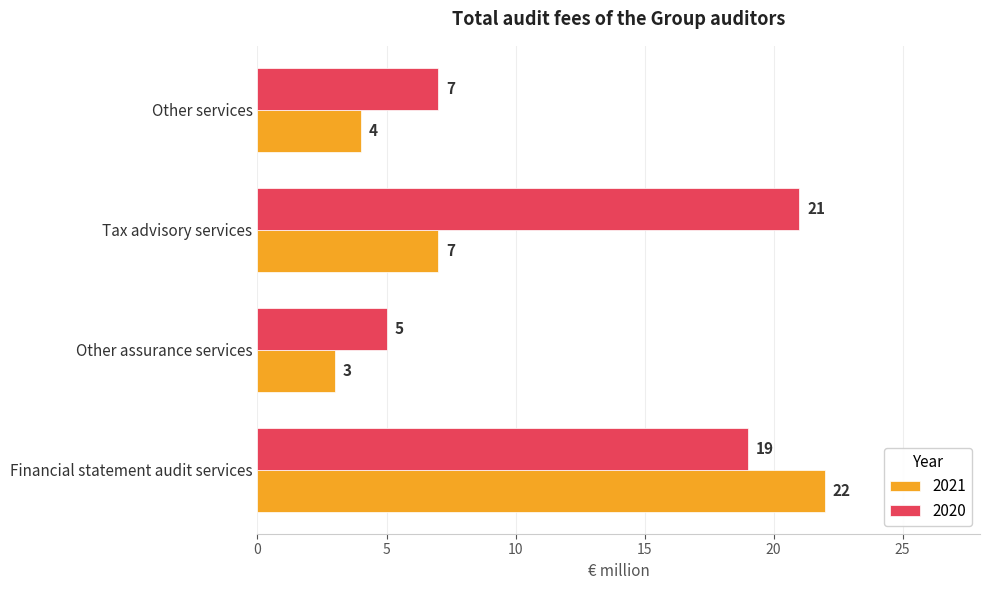

What is the spread (max minus min) of values at Financial statement audit services?

3